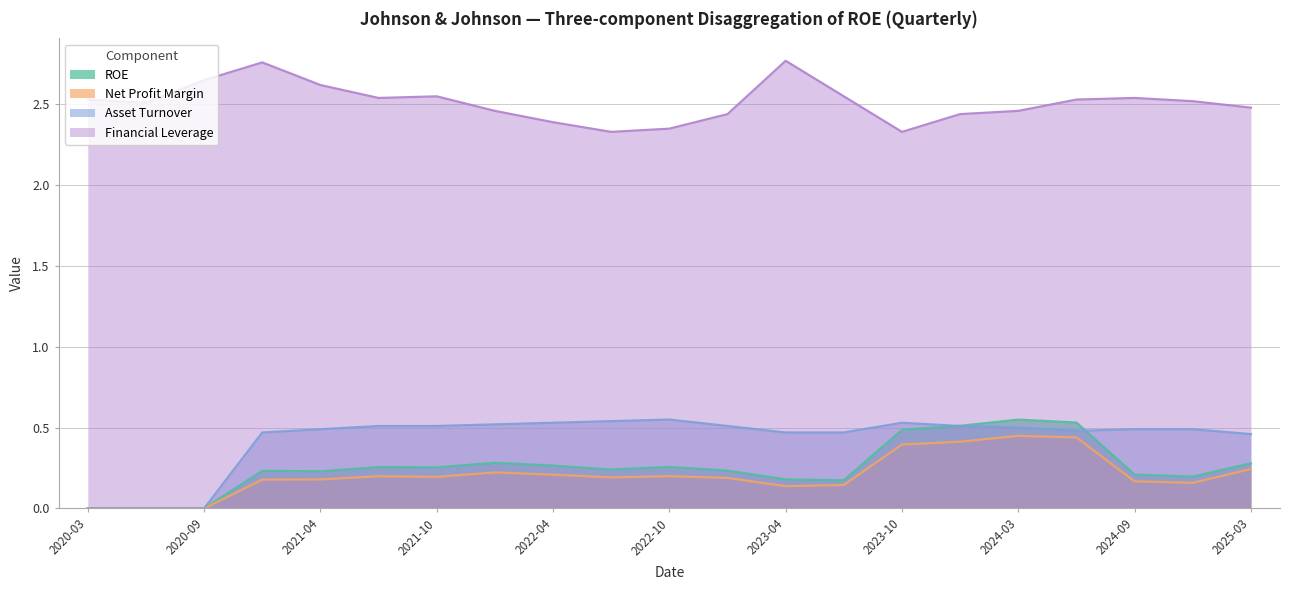

Is it true that Net Profit Margin equals 0.1 at 2022-07-03?

False